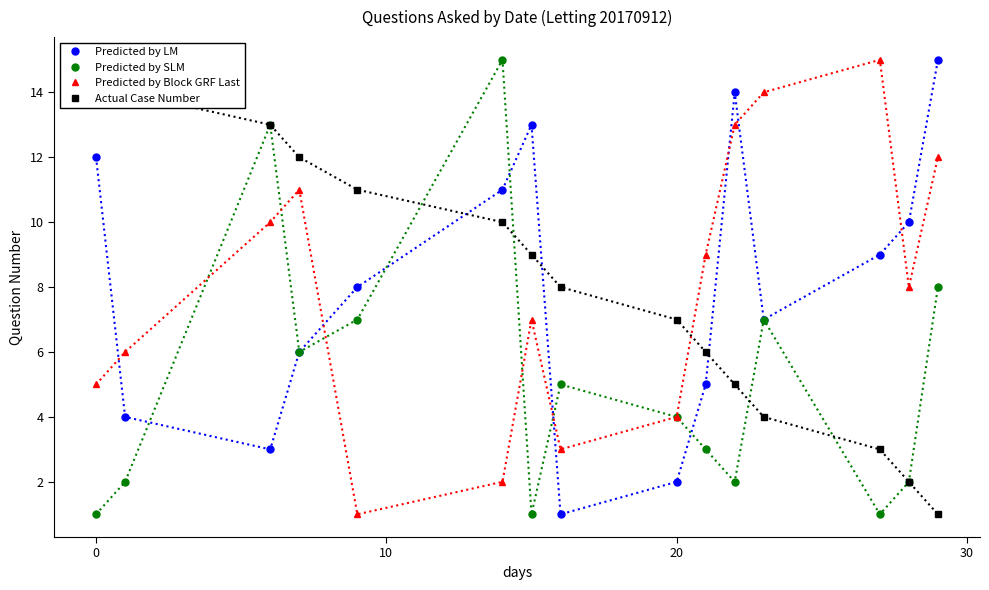

After their last crossing, which series has the higher values: Predicted by Block GRF Last or Predicted by LM?

Predicted by LM